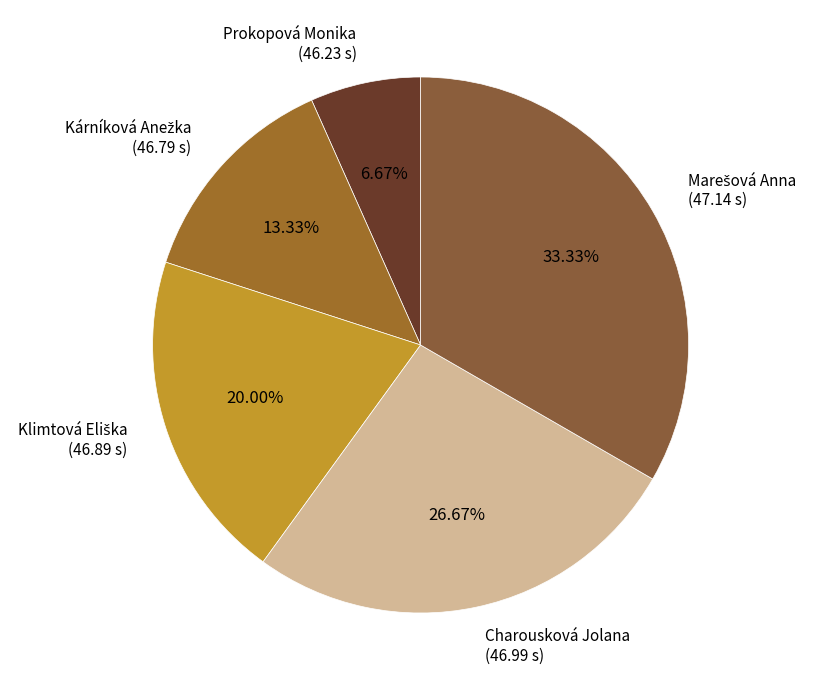

Which slice is the smallest?

Prokopová Monika